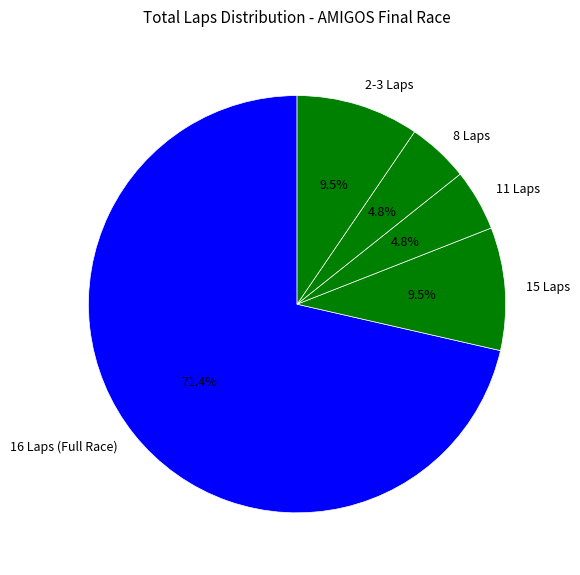

Approximately how many times larger is the value at 8 Laps compared to 2-3 Laps?

0.5